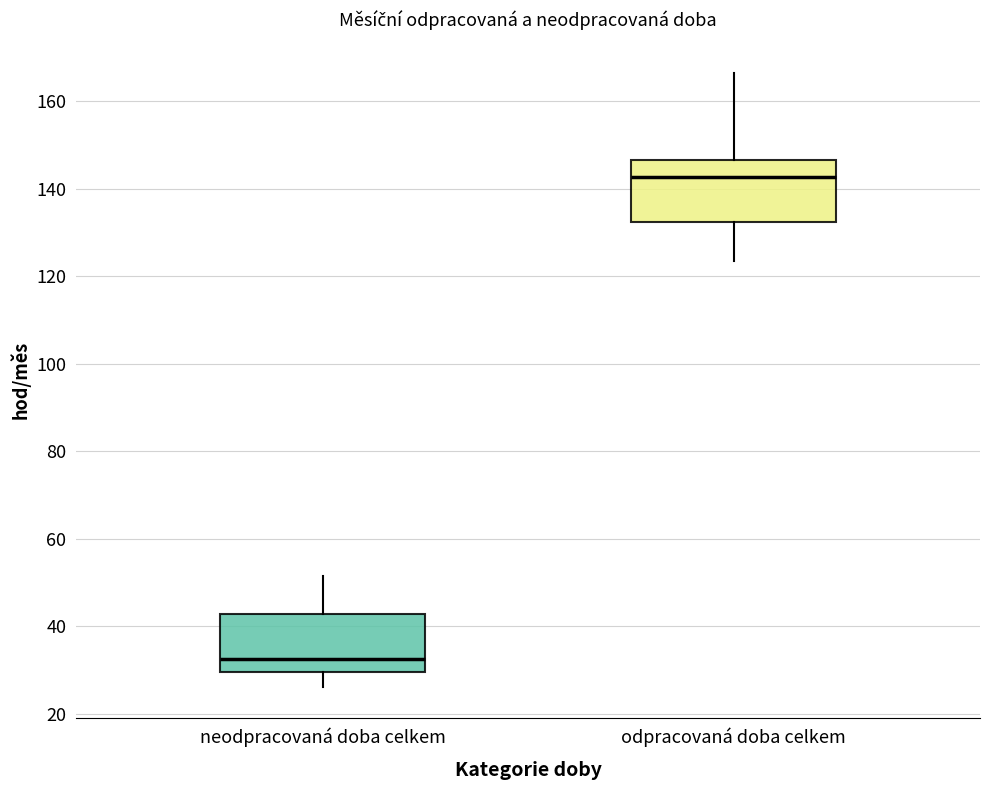

Which box has the highest median line?

odpracovaná doba celkem